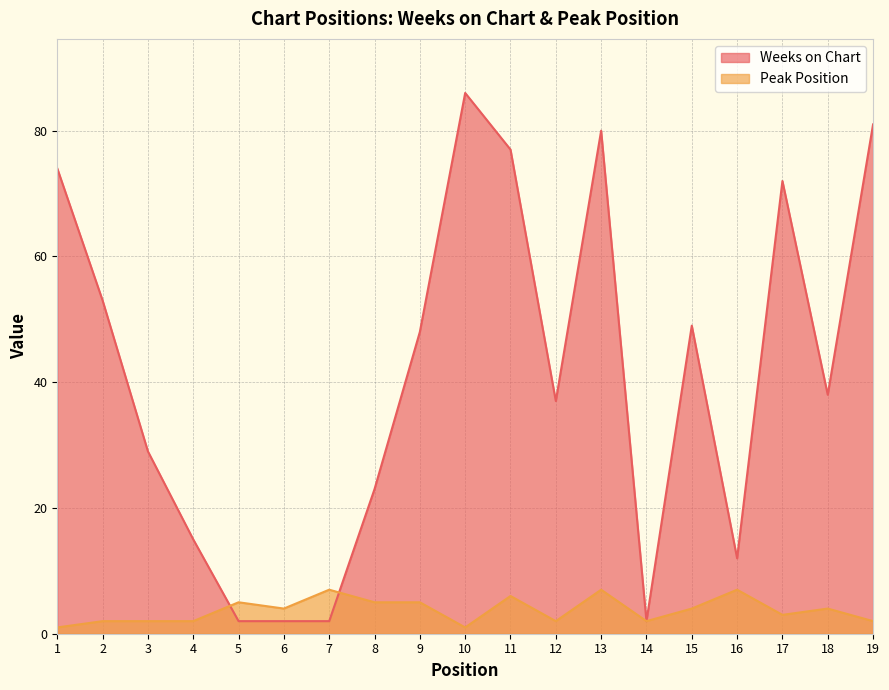

How many values in the Weeks on Chart series are below 38?

9